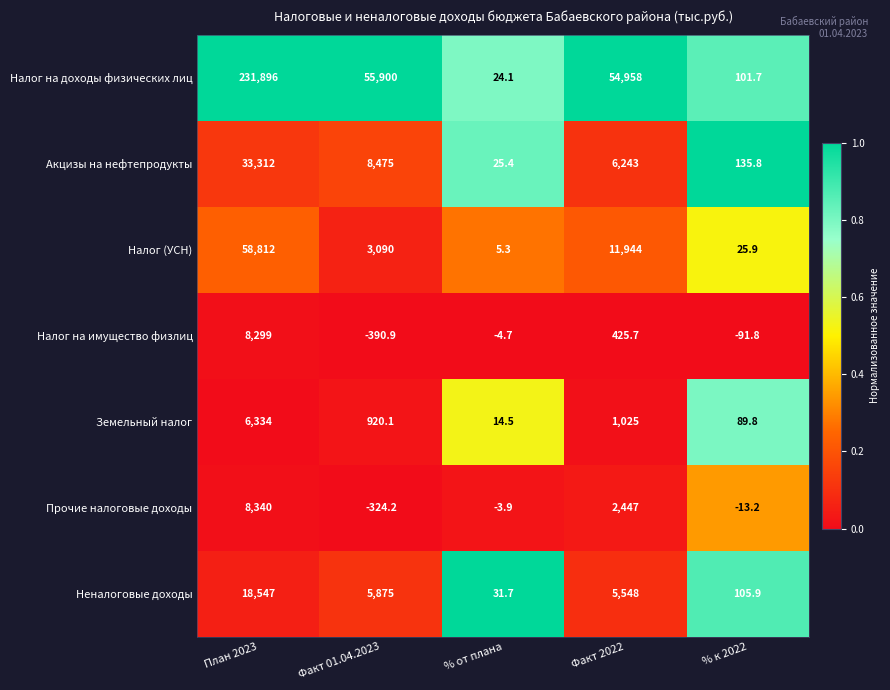

Which category has the lowest value in the Налог (УСН) series?

% от плана